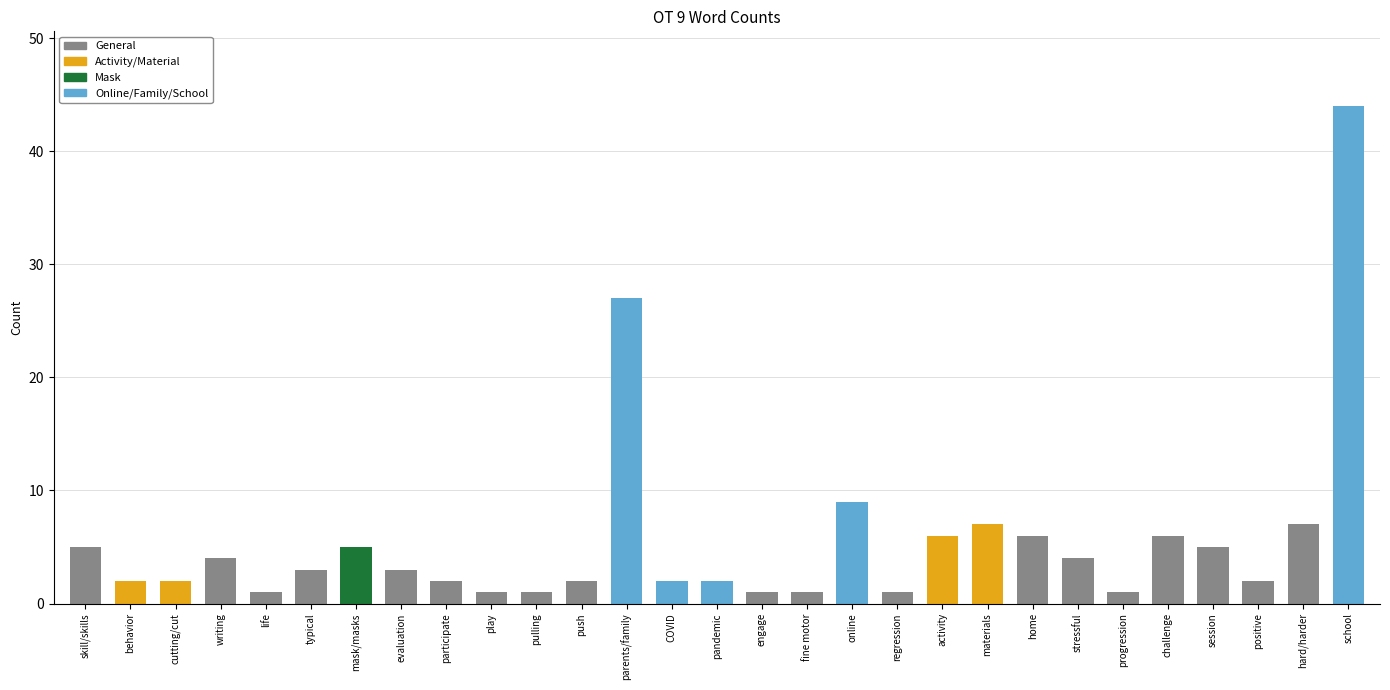

Reading right to left, extract all data points from this chart.

44	7	2	5	6	1	4	6	7	6	1	9	1	1	2	2	27	2	1	1	2	3	5	3	1	4	2	2	5